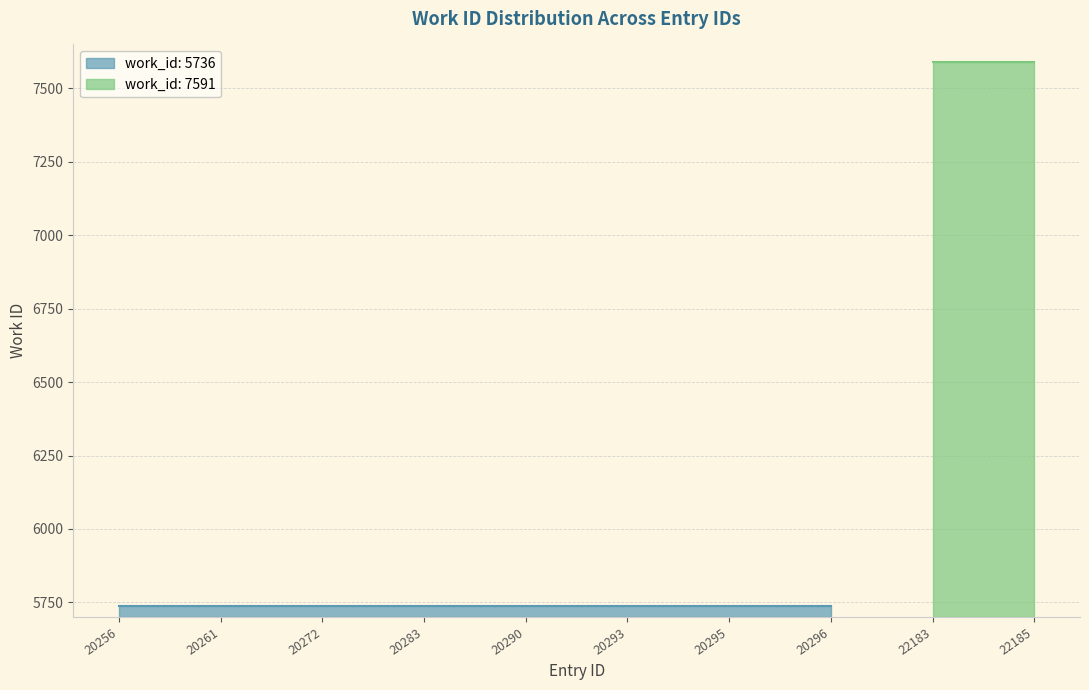

List the labels in order of value, largest first.

22183, 22185, 20256, 20261, 20272, 20283, 20290, 20293, 20295, 20296